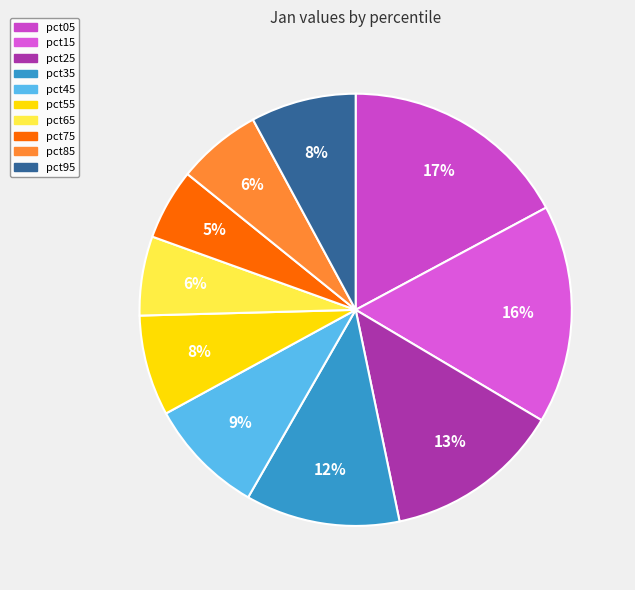

What is the ratio of the value at pct85 to the value at pct15?

0.4